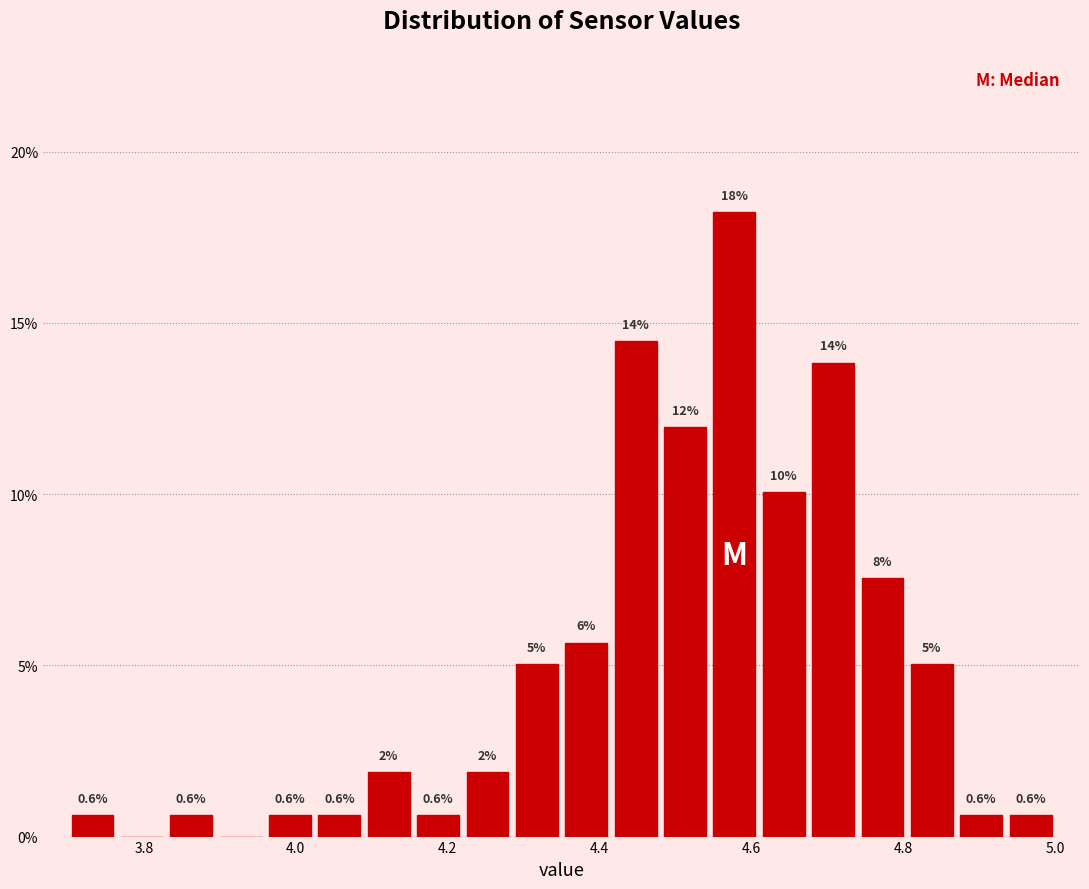

Read against the x-axis, roughly where is the centre of the tallest bar?

4.58